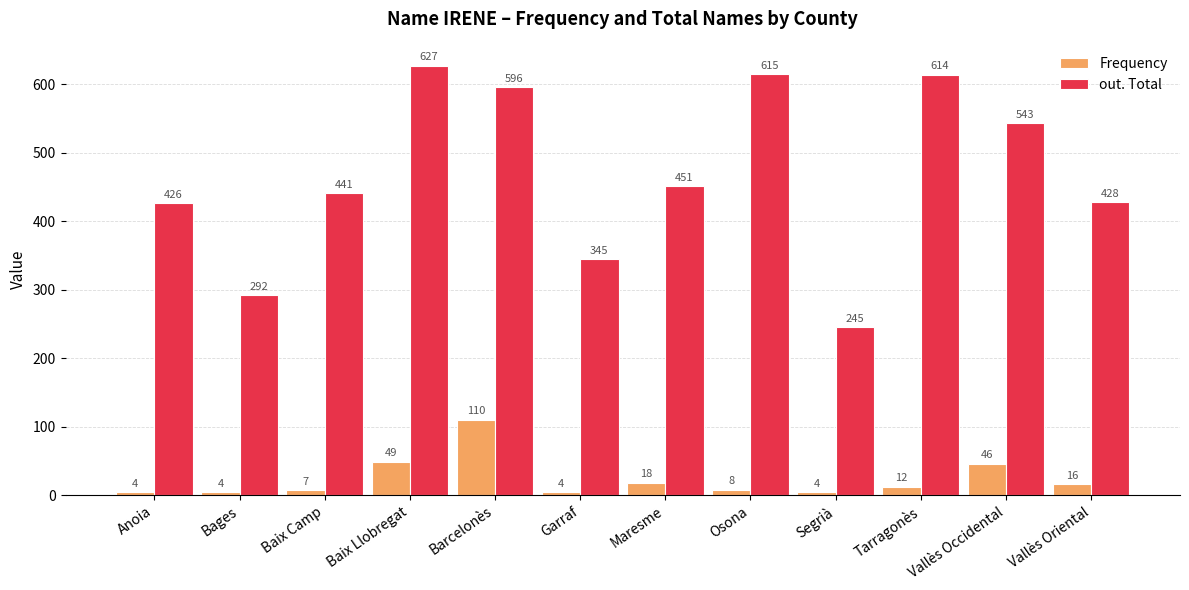

At how many categories does at least one series exceed 206?

12